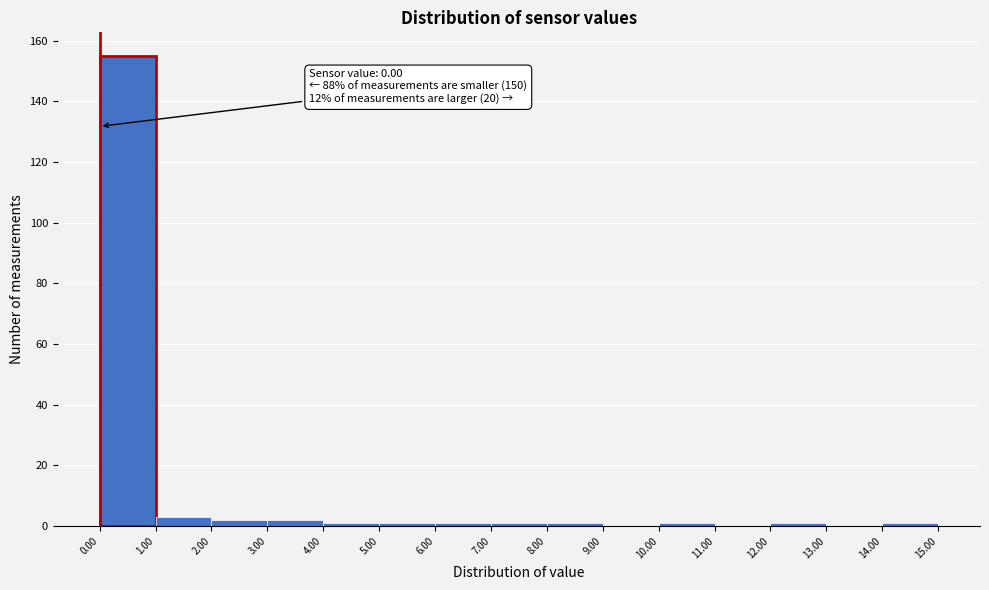

Over which range of the x-axis is the bar tallest?

0.00 to 1.00